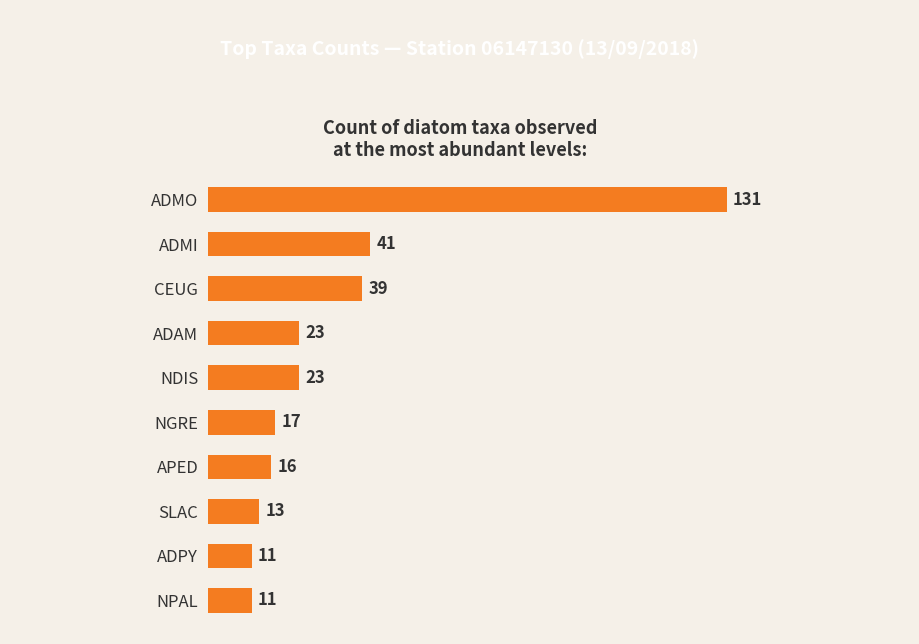

What is the smallest value displayed?

11